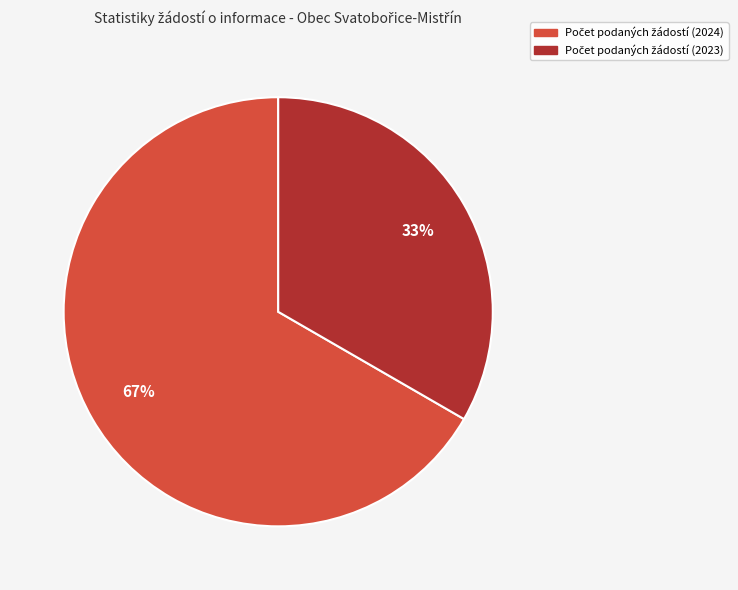

Is there any slice that represents more than half of the pie?

Yes